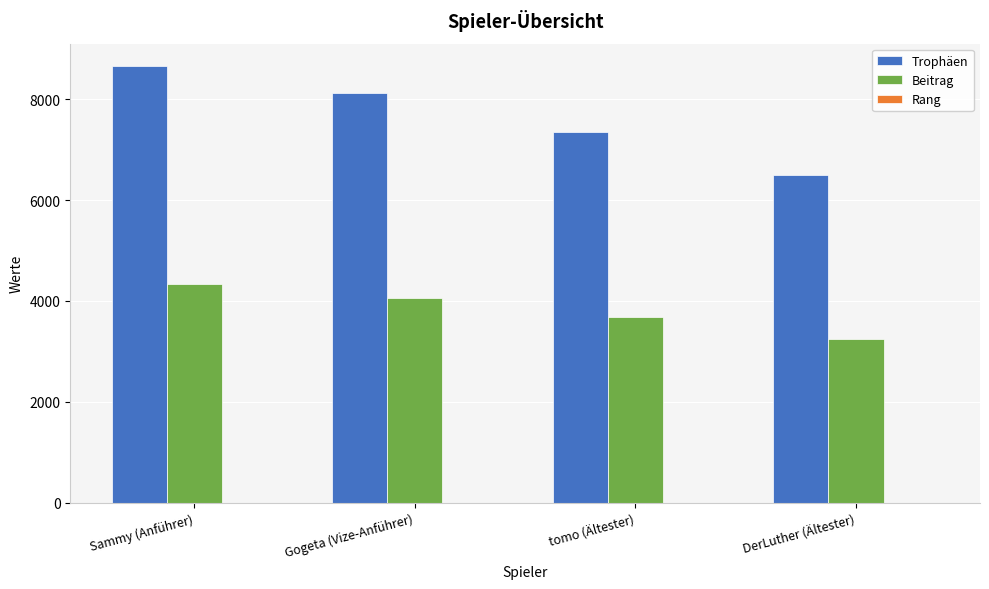

Is it true that Beitrag equals 3250 at DerLuther (Ältester)?

True